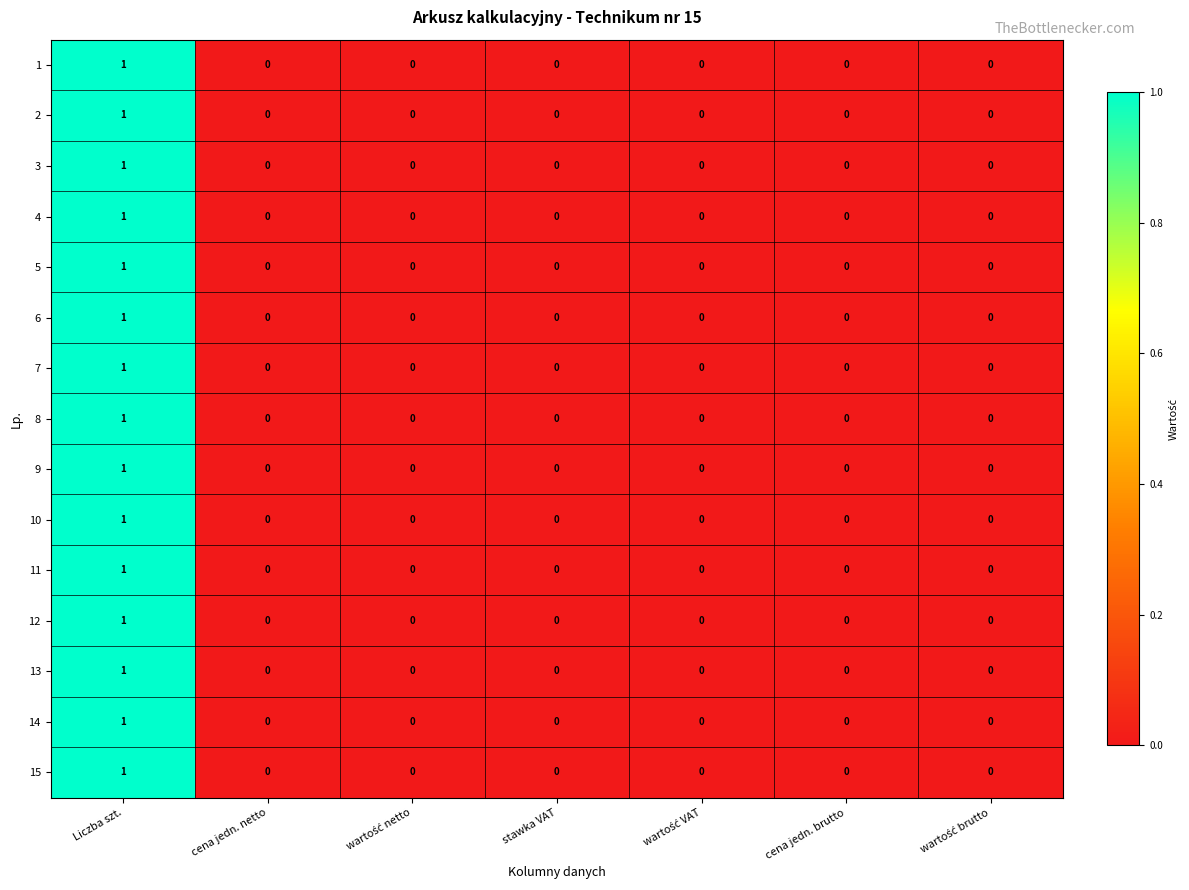

Count the 7 values in the range 0 to 1.

7